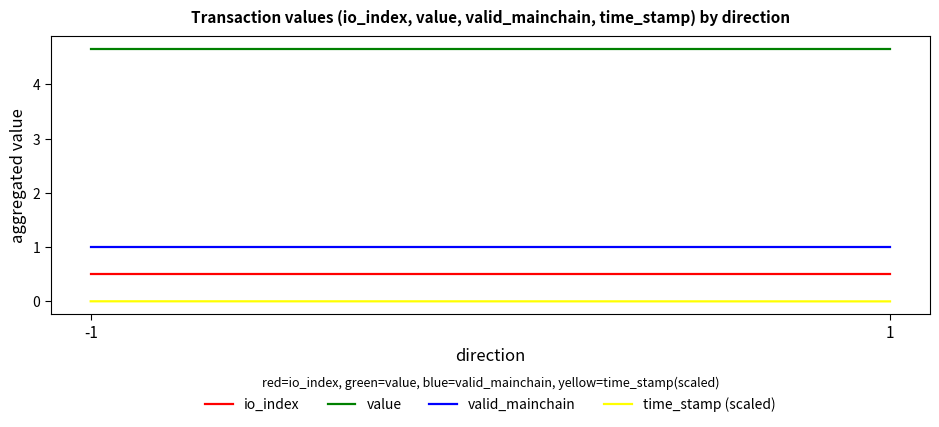

What is the difference between the highest and lowest values at 1?

4.6